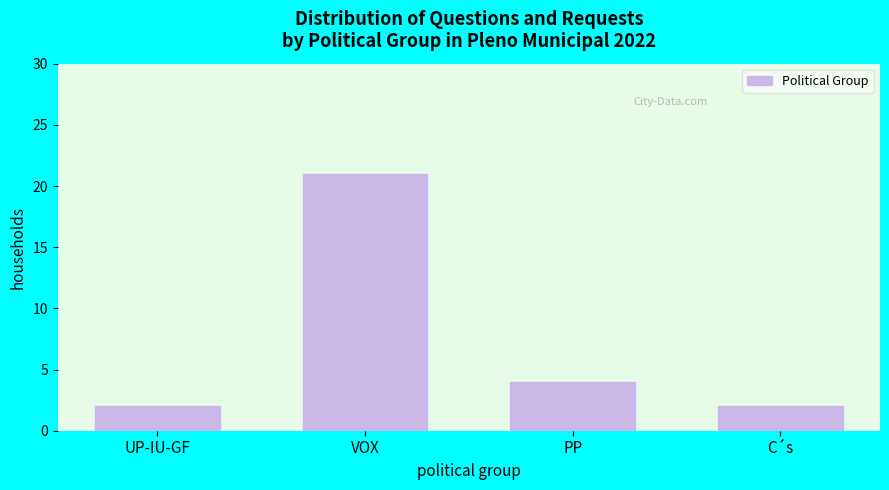

Reading right to left, extract all data points from this chart.

2	4	21	2